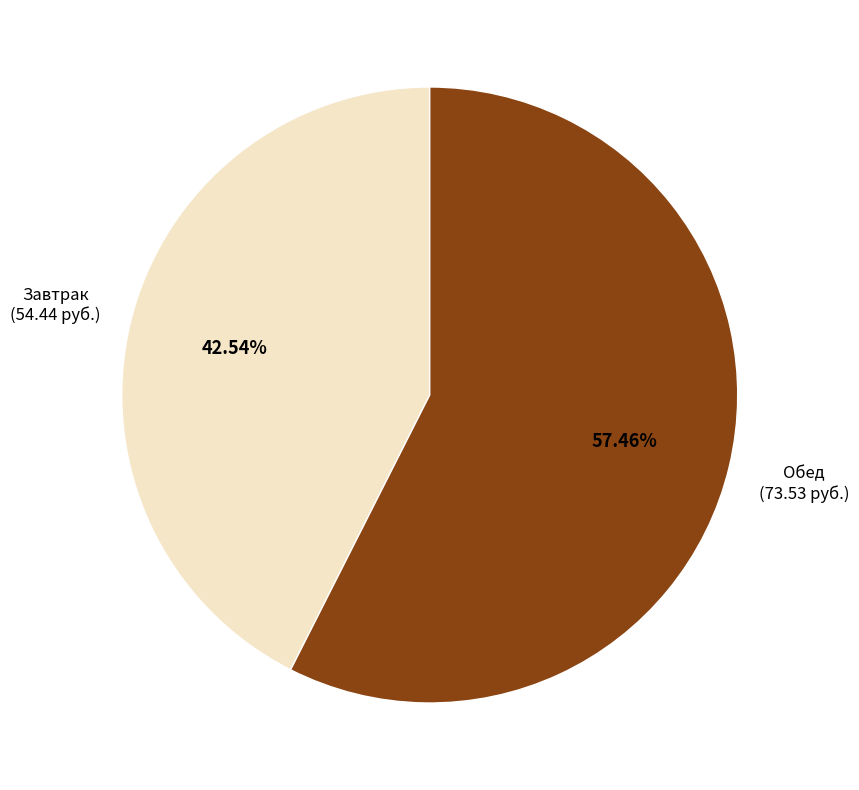

Does any single category account for the majority?

Yes